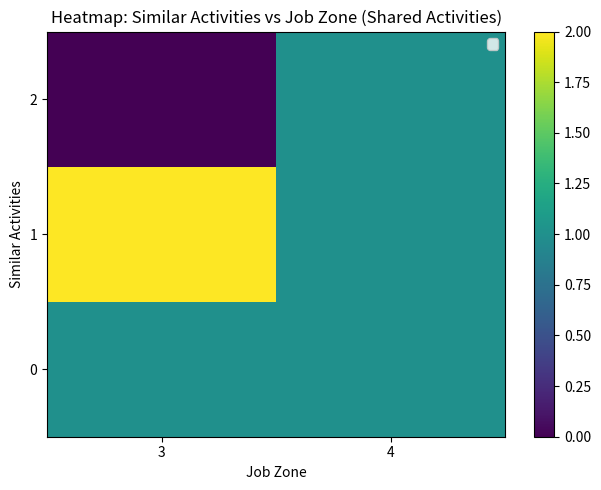

Which series has the widest spread of values?

1